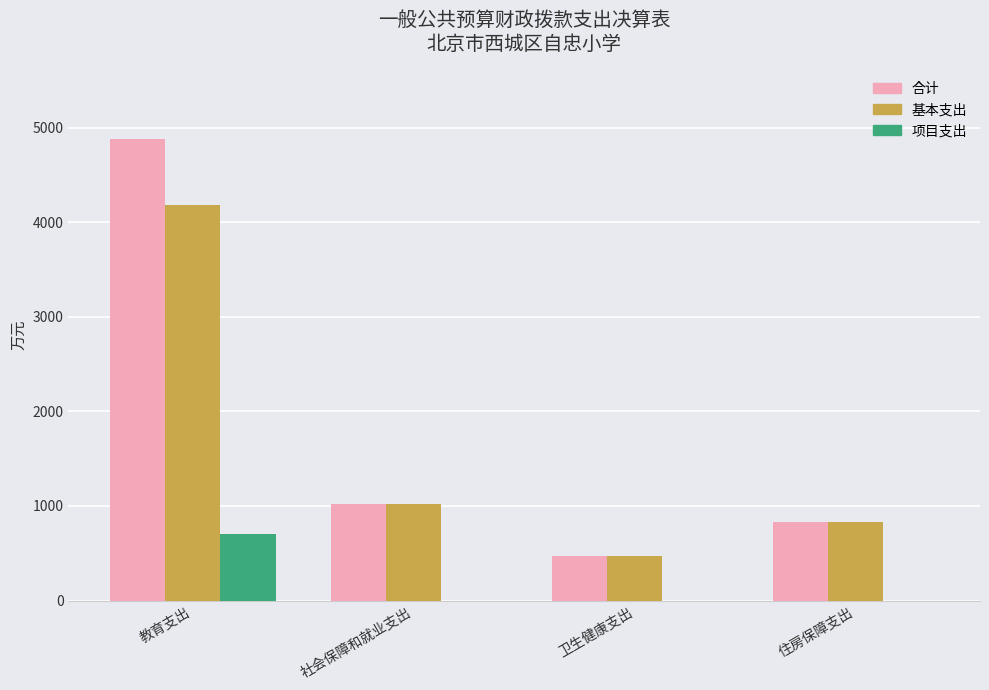

What is the greatest value displayed?

4880.4